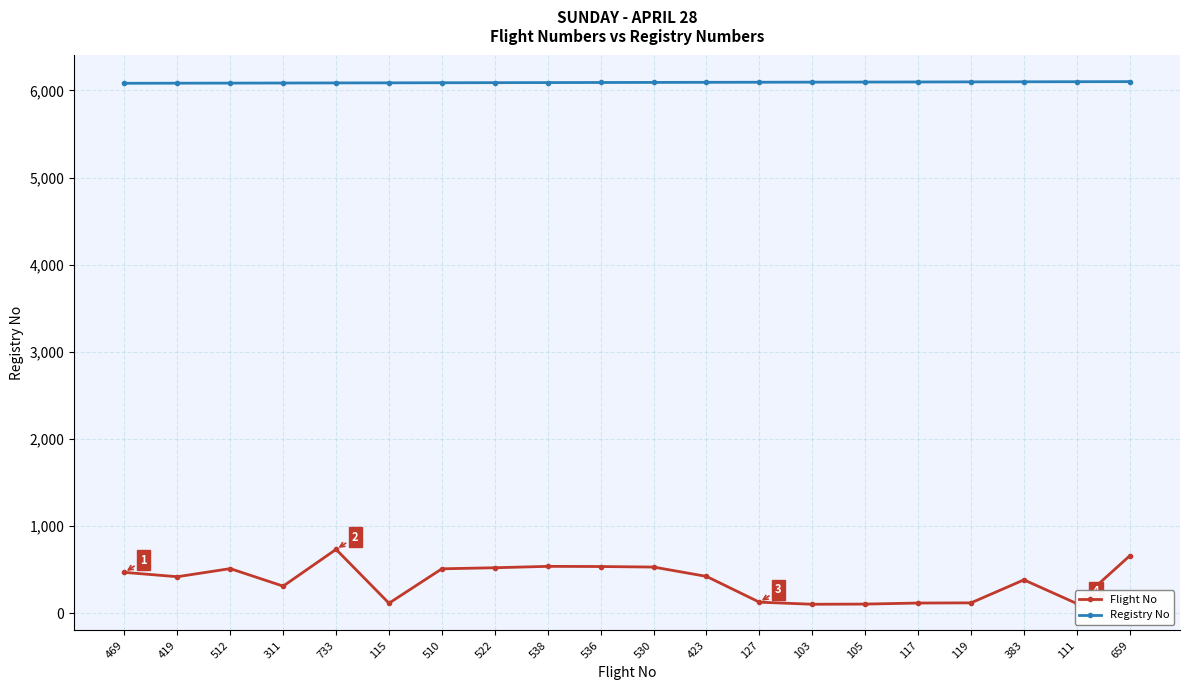

What is the difference between the maximum and second lowest values in the Flight No series?

628